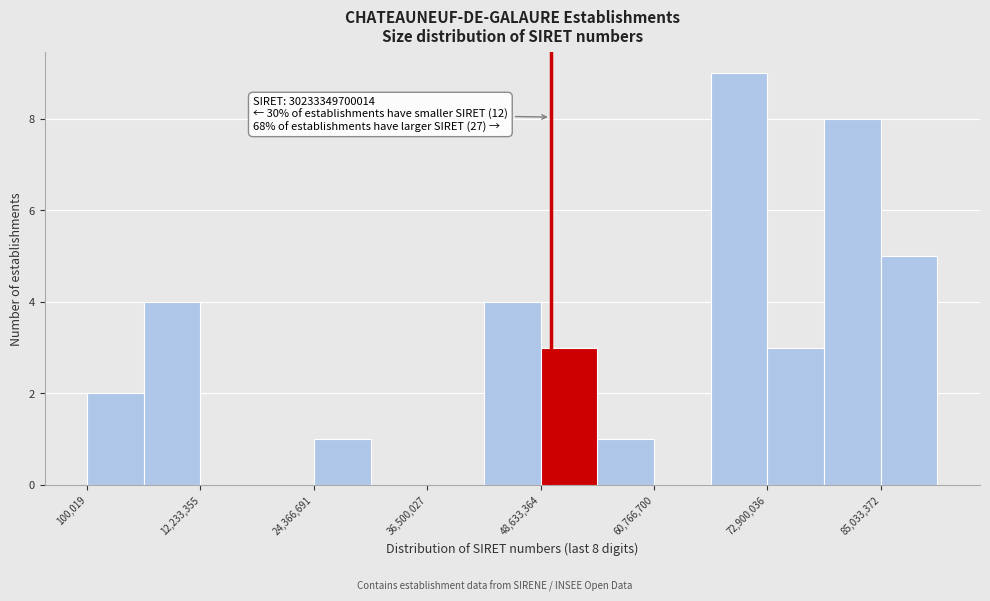

Read against the x-axis, roughly where is the centre of the tallest bar?

70000000